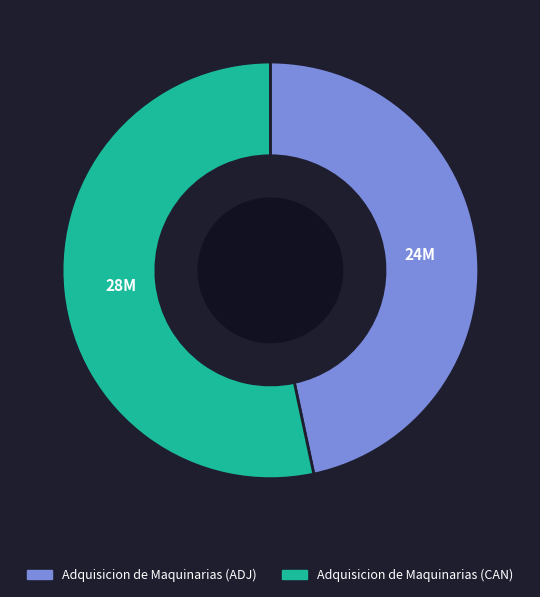

The Adquisicion de Maquinarias (ADJ) slice represents 35% of the pie. True or false?

False